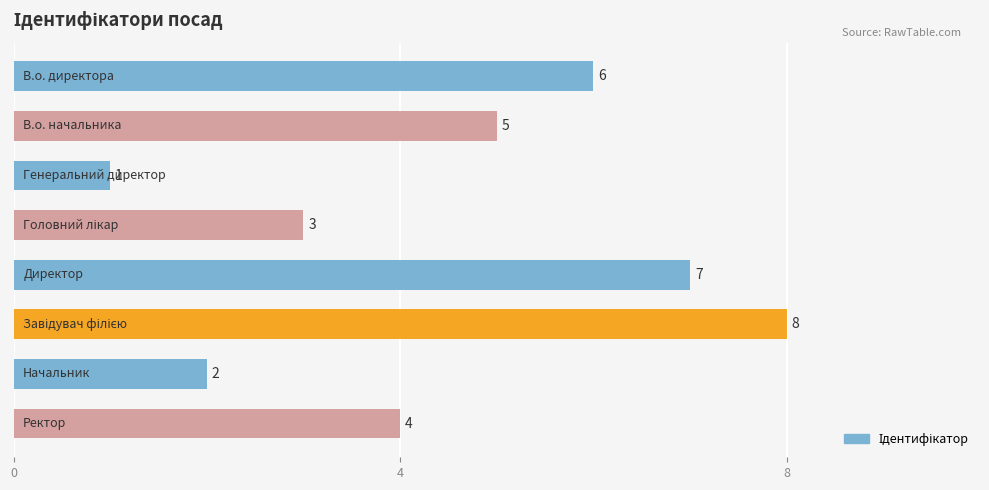

How many values are between 3 and 7?

5